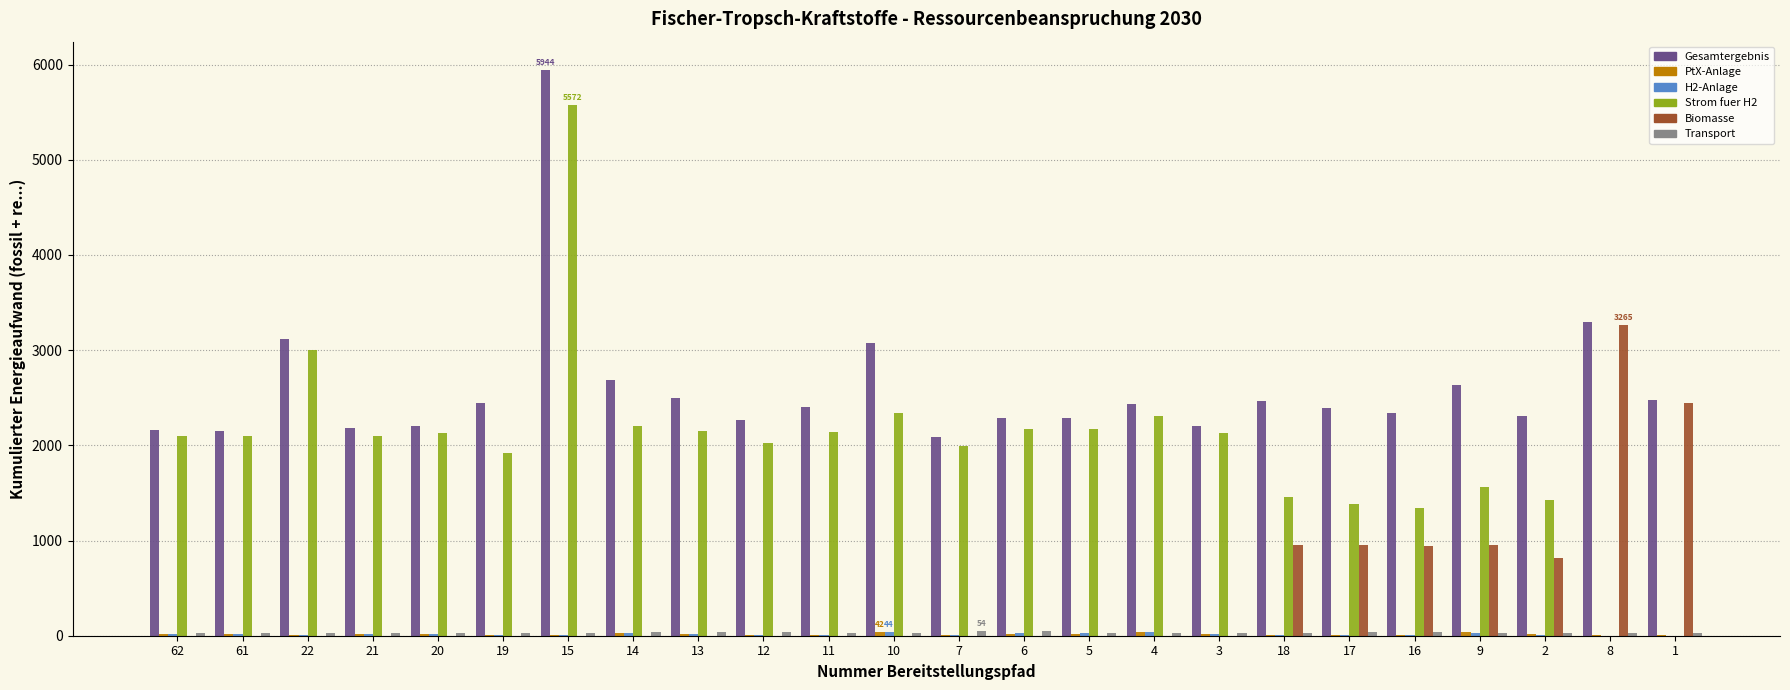

Which series has the largest total across all categories?

Gesamtergebnis